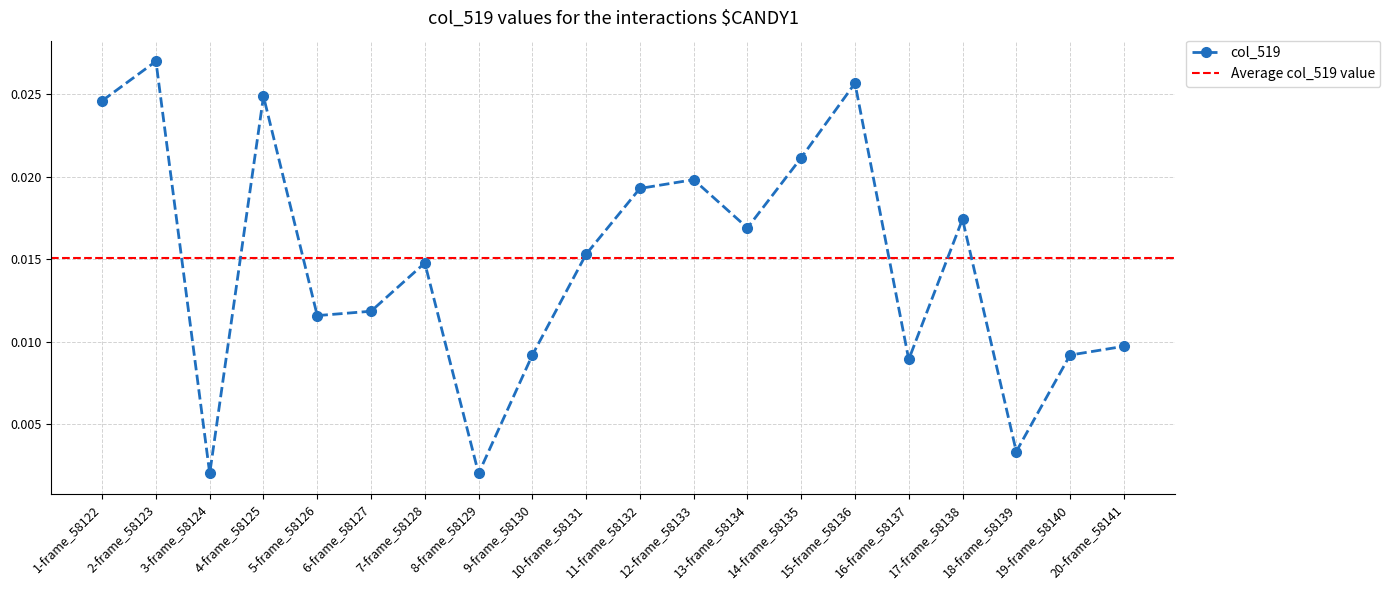

Where is the first local maximum for col_519?

2-frame_58123